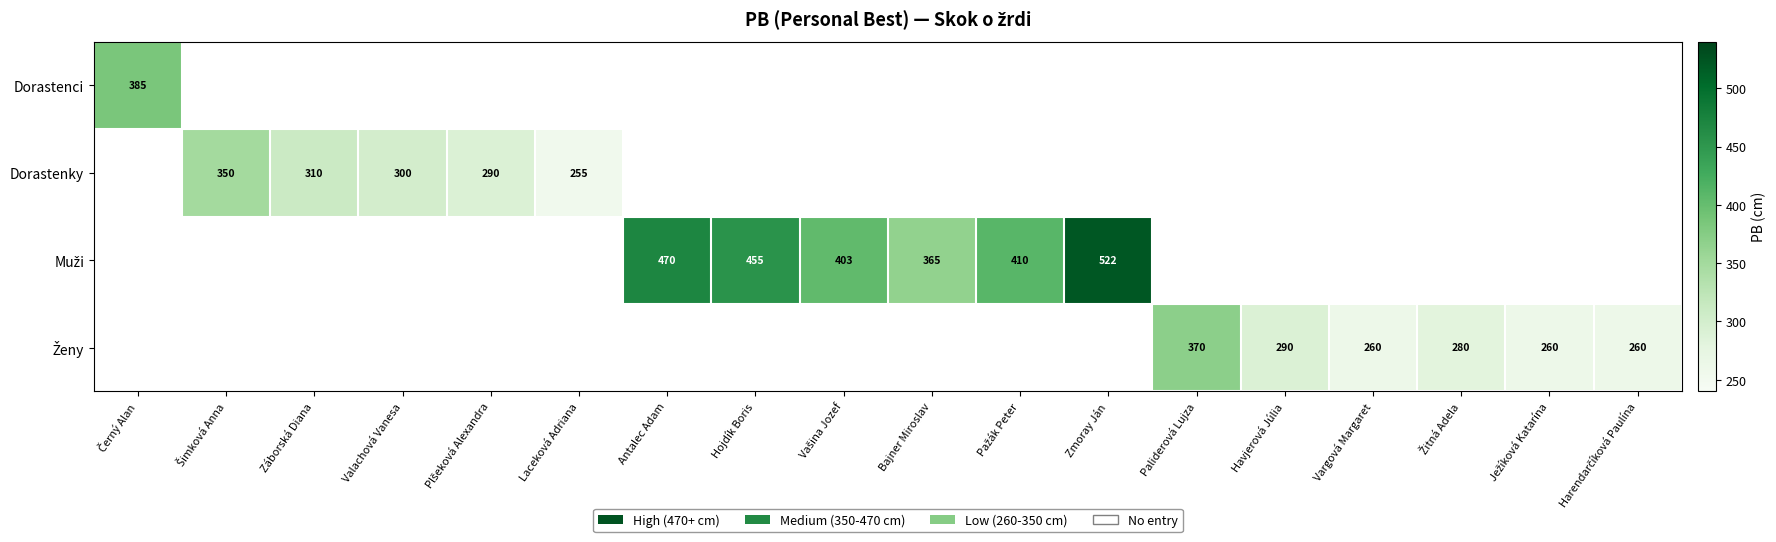

True or false: Dorastenky has a value of 368 at Laceková Adriana.

False